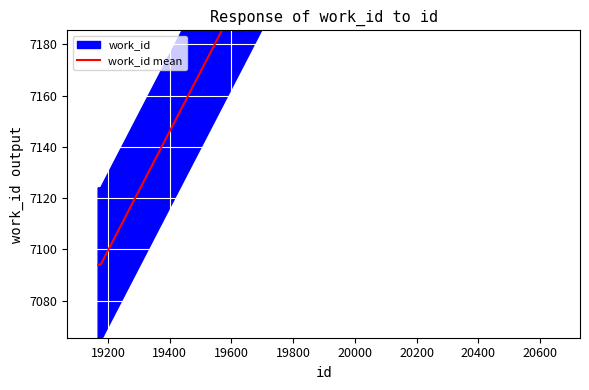

True or false: the data has more than 1 interior local peaks.

False